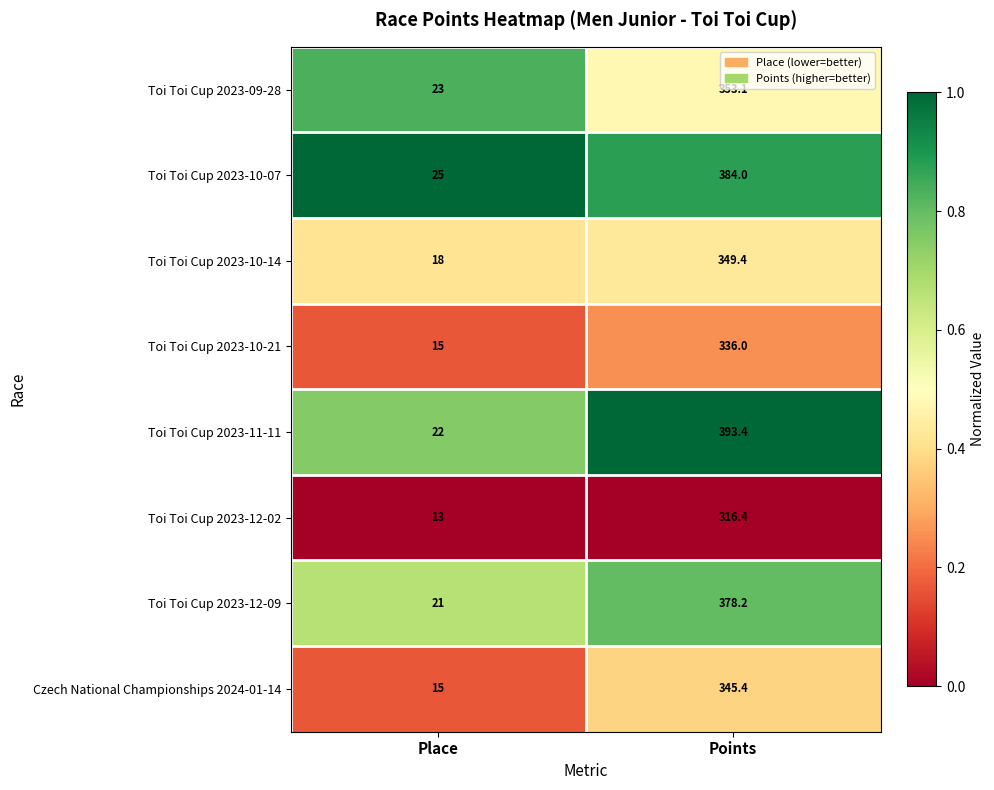

The value of Toi Toi Cup 2023-10-07 at Points is 384.0. True or false?

True